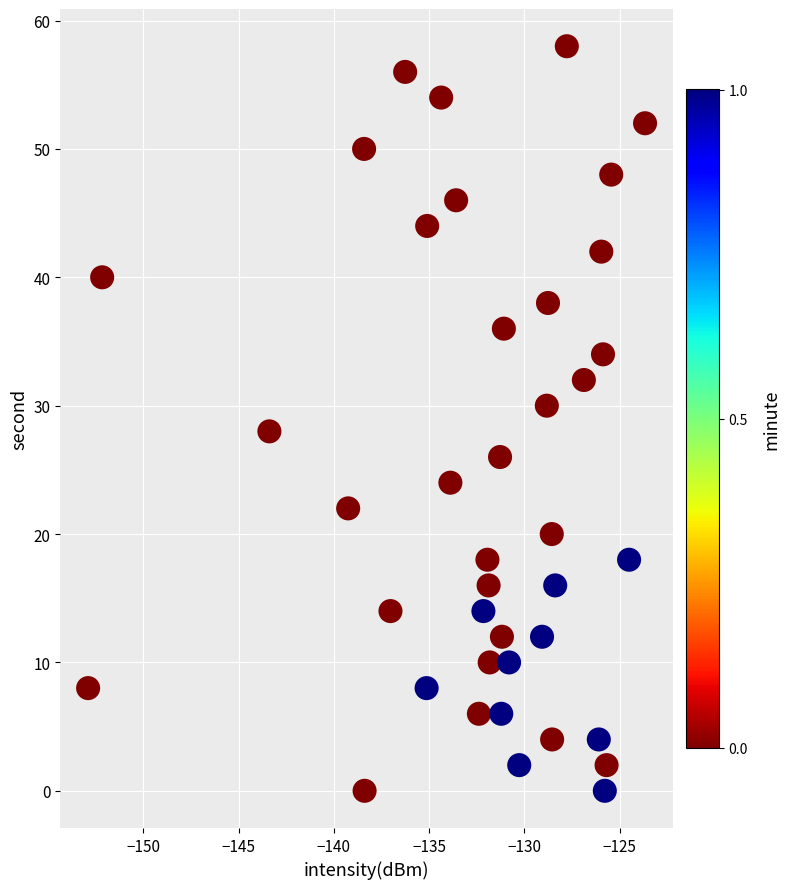

What is the range of Y values (max minus min)?

58